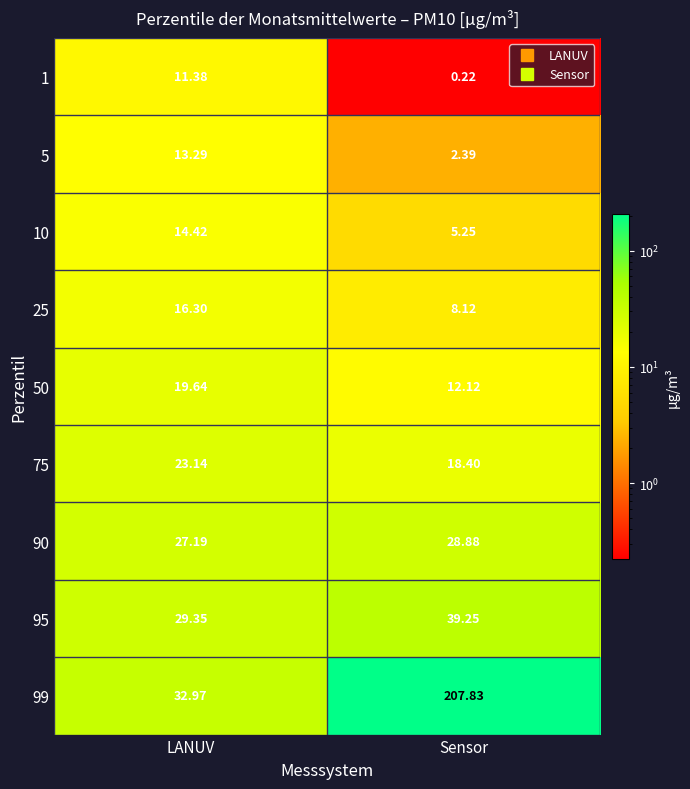

List the labels in order of 5 value, smallest first.

Sensor, LANUV